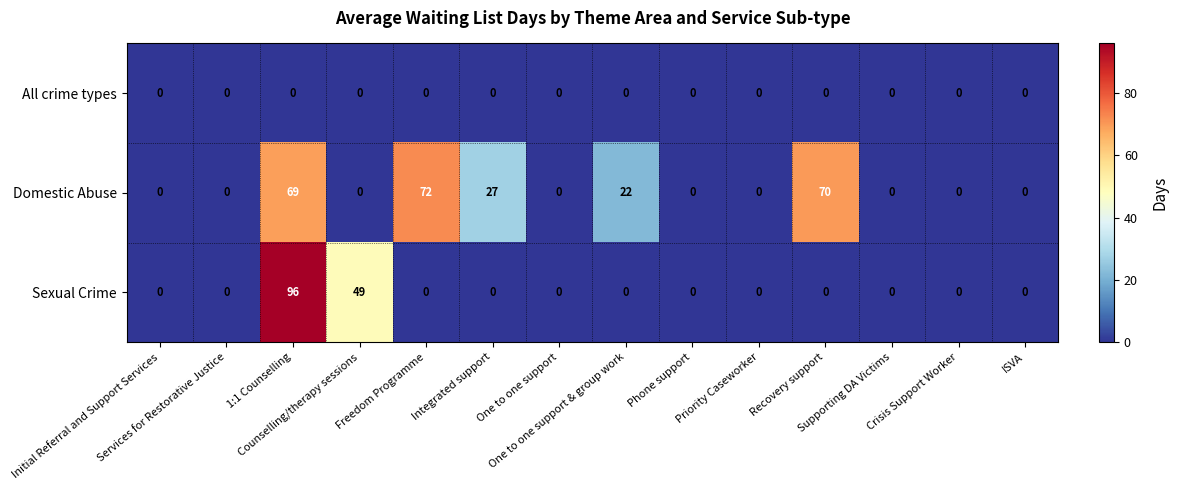

At how many categories does at least one series exceed 1?

6